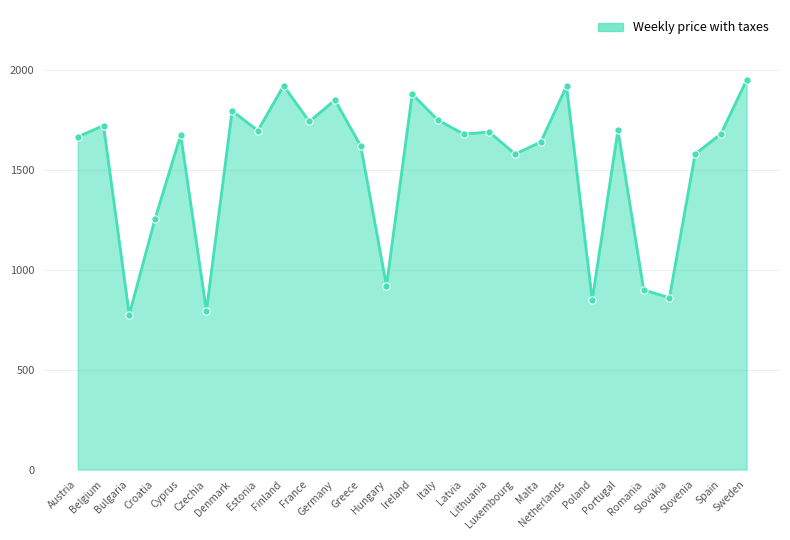

What value does the data have at Czechia?

795.0